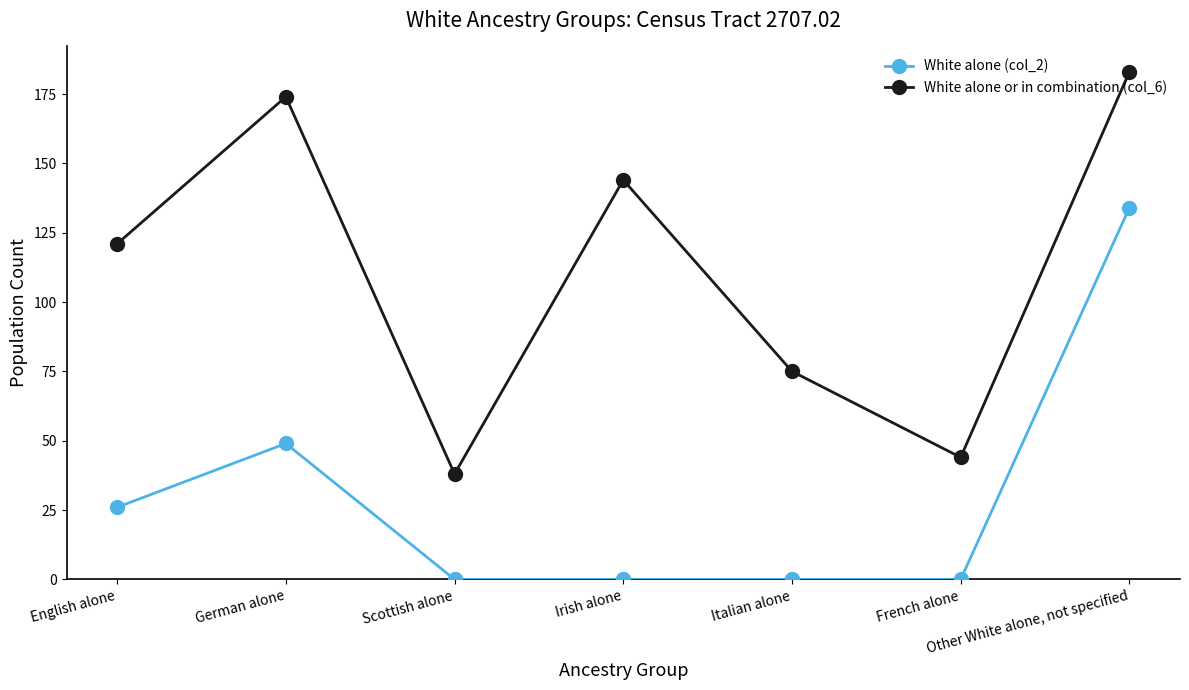

What is the label of the 7th point from the right?

English alone